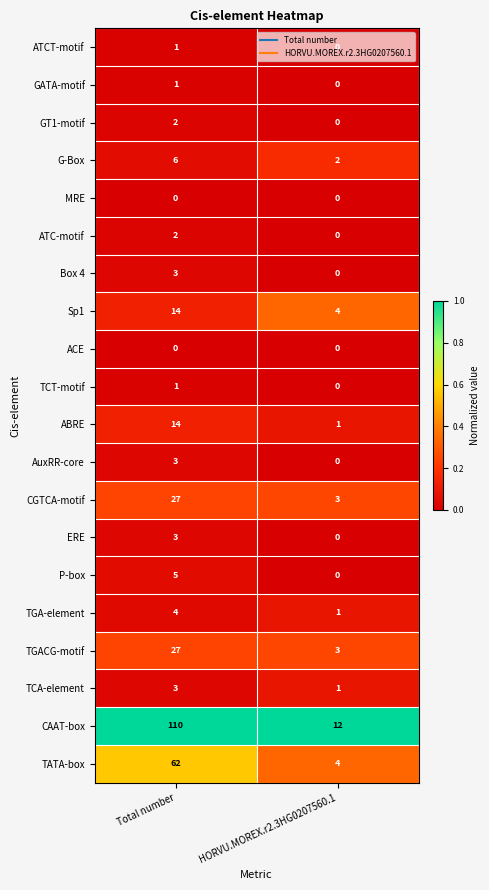

Count the number of categories in the chart.

2